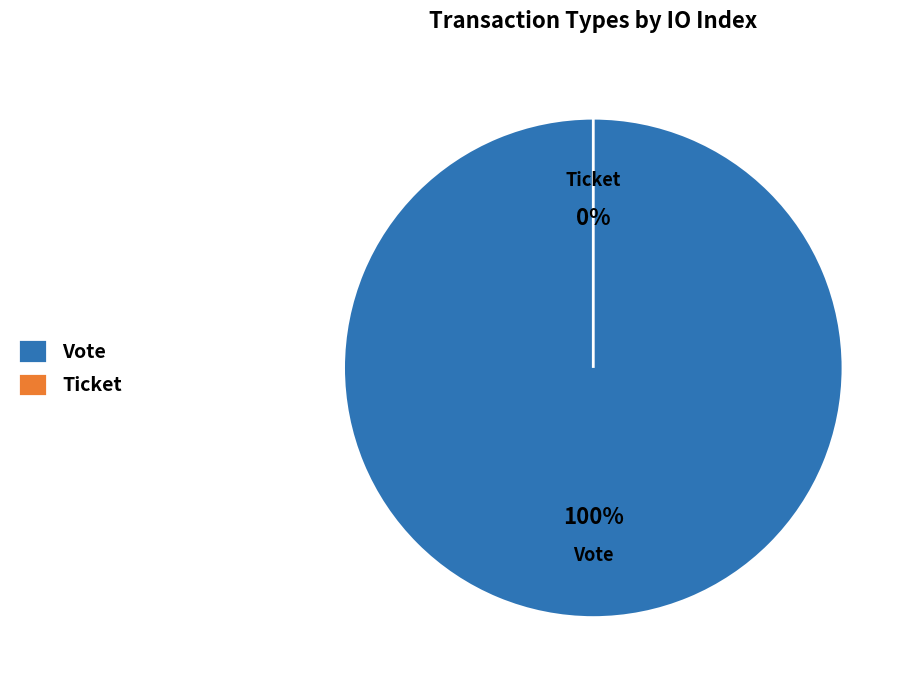

Which category has the smallest portion of the pie?

Ticket